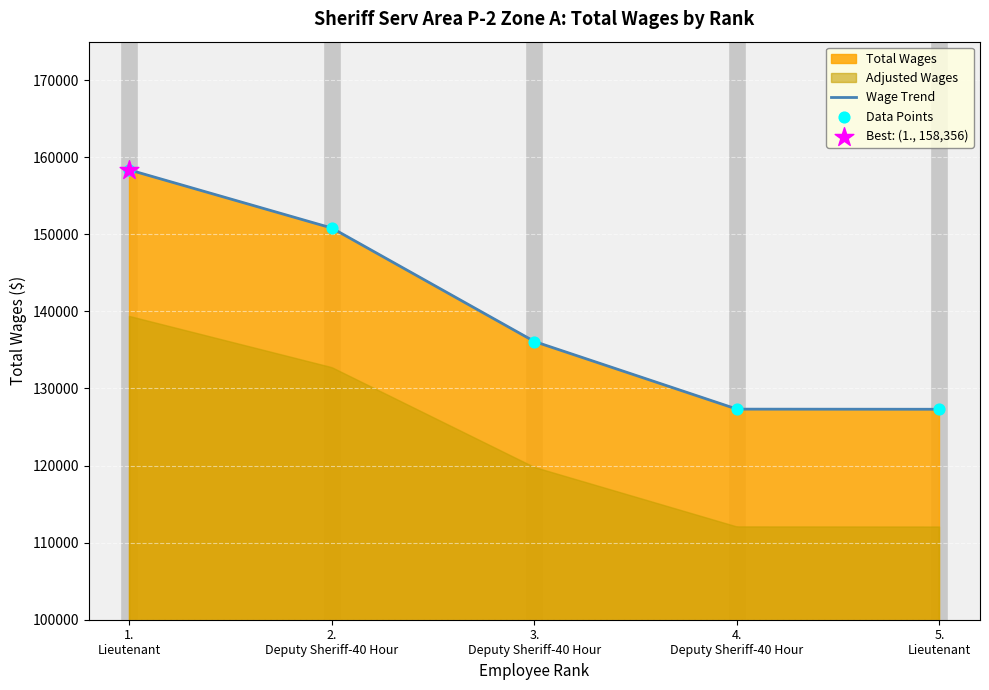

Approximately how many times larger is the value at 1. Lieutenant compared to 4. Deputy Sheriff-40 Hour?

1.2